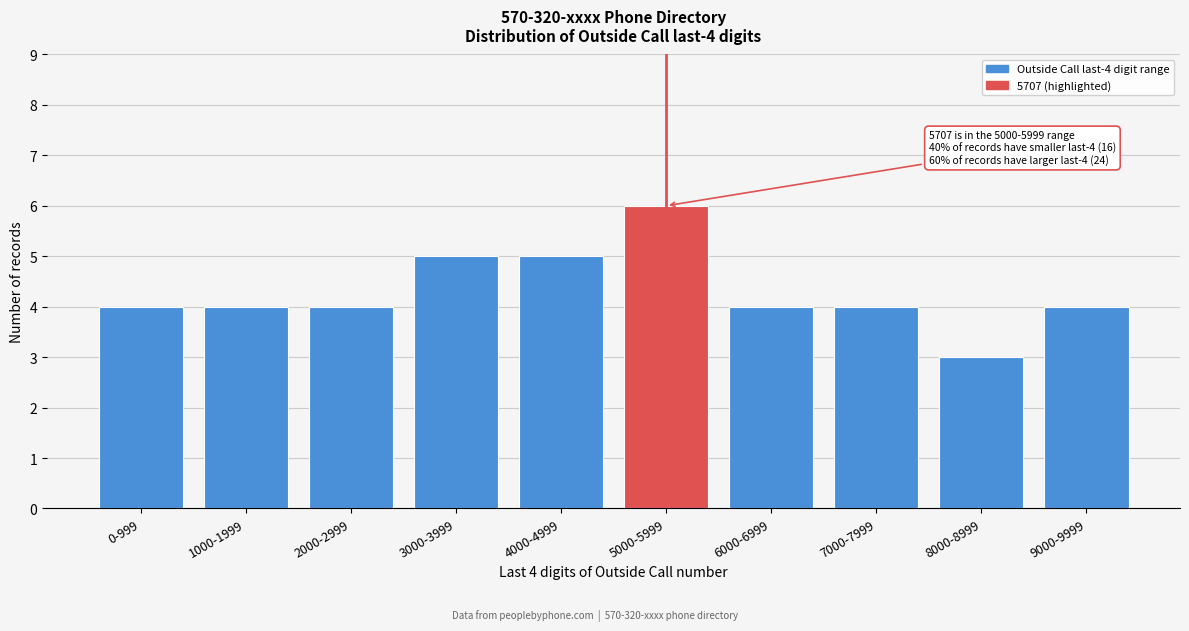

Reading left to right, extract all data points from this chart.

0-999=4	1000-1999=4	2000-2999=4	3000-3999=5	4000-4999=5	5000-5999=6	6000-6999=4	7000-7999=4	8000-8999=3	9000-9999=4